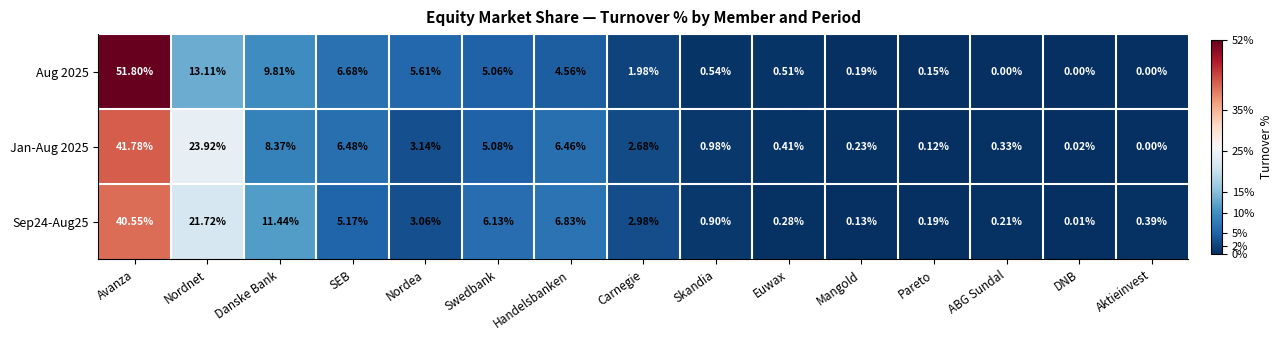

Where is Aug 2025 nearest to the value 25?

Nordnet